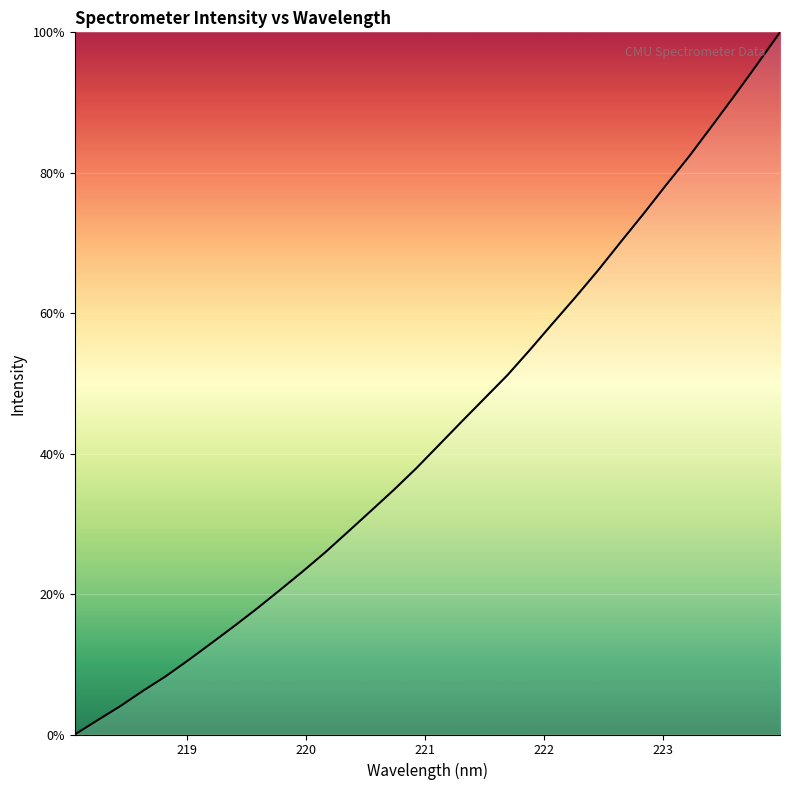

What is the greatest value displayed?

100.0